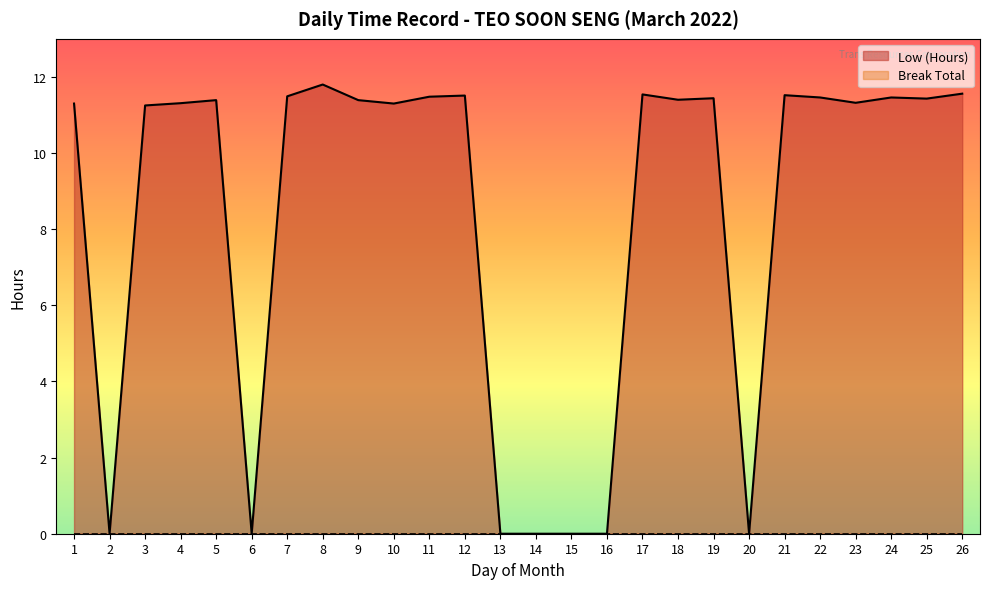

Reading left to right, list all the values displayed in this chart.

1=11.3	2=0.0	3=11.2	4=11.3	5=11.4	6=0.0	7=11.5	8=11.8	9=11.4	10=11.3	11=11.5	12=11.5	13=0.0	14=0.0	15=0.0	16=0.0	17=11.5	18=11.4	19=11.4	20=0.0	21=11.5	22=11.5	23=11.3	24=11.5	25=11.4	26=11.6